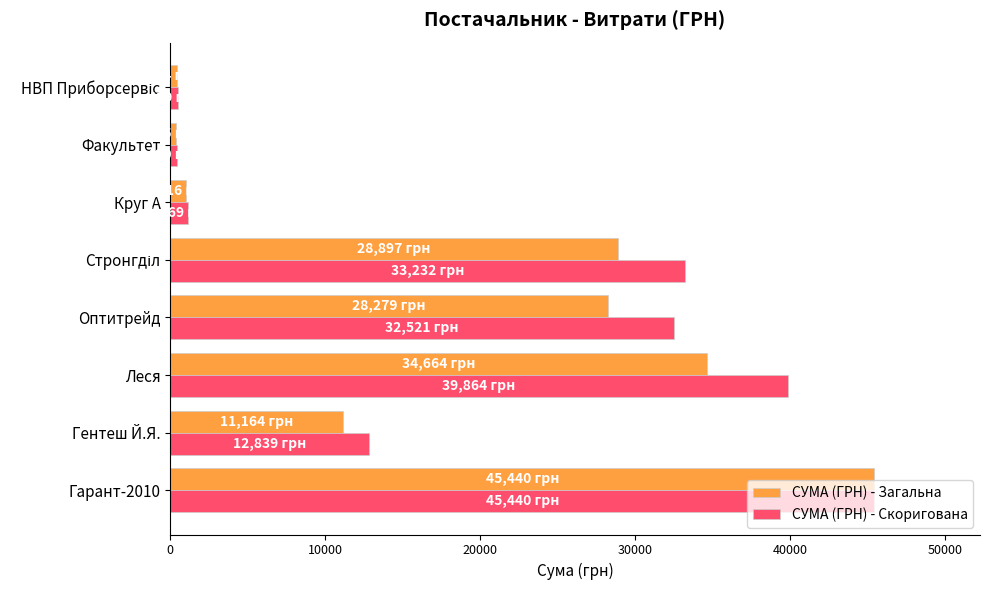

What is the smallest value displayed?

365.0